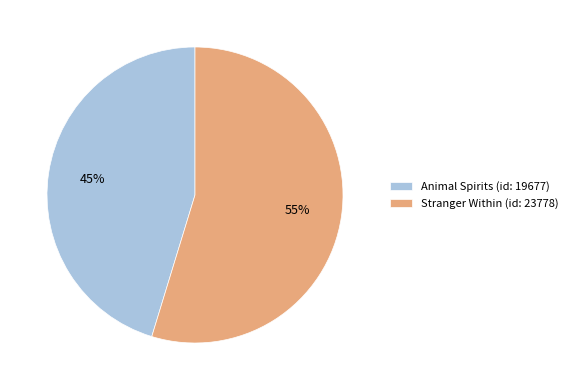

Rank the categories by value from lowest to highest.

Animal Spirits (id: 19677), Stranger Within (id: 23778)